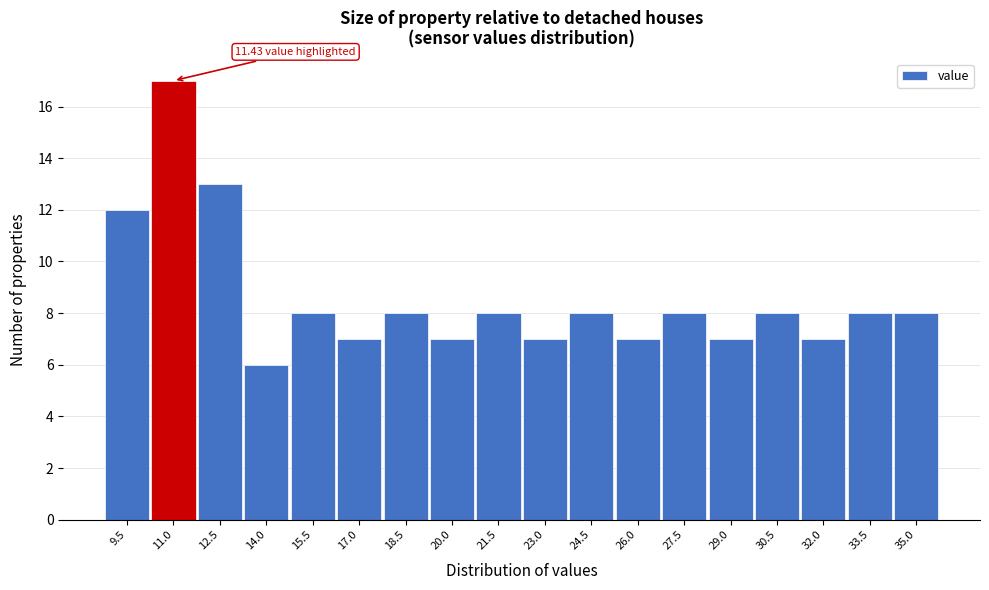

Reading right to left, transcribe all the data shown in this chart.

8	8	7	8	7	8	7	8	7	8	7	8	7	8	6	13	17	12